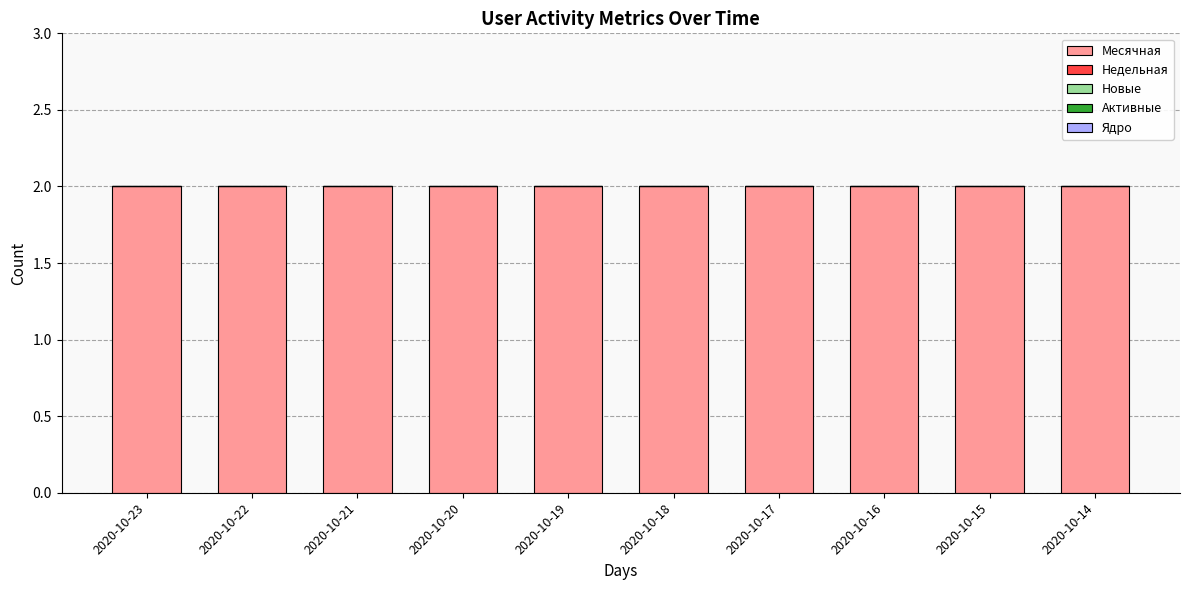

Reading left to right, extract all data points from this chart.

Месячная: 2	2	2	2	2	2	2	2	2	2
Недельная: 0	0	0	0	0	0	0	0	0	0
Новые: 0	0	0	0	0	0	0	0	0	0
Активные: 0	0	0	0	0	0	0	0	0	0
Ядро: 0	0	0	0	0	0	0	0	0	0